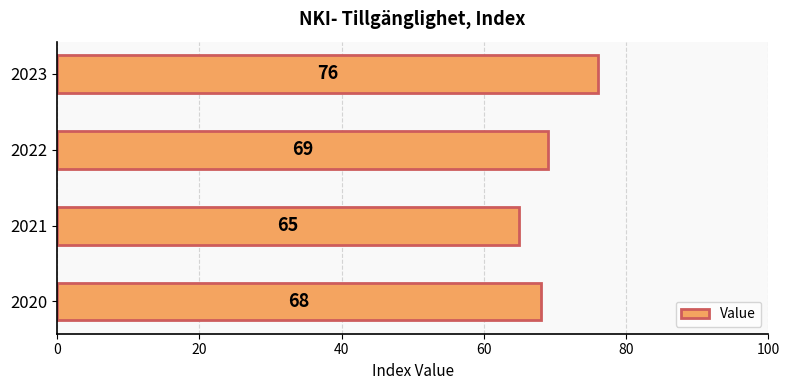

Count the number of data series in this chart.

1